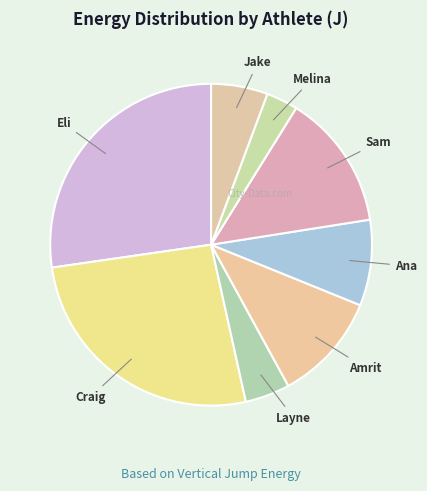

How many slices are in this pie chart?

8